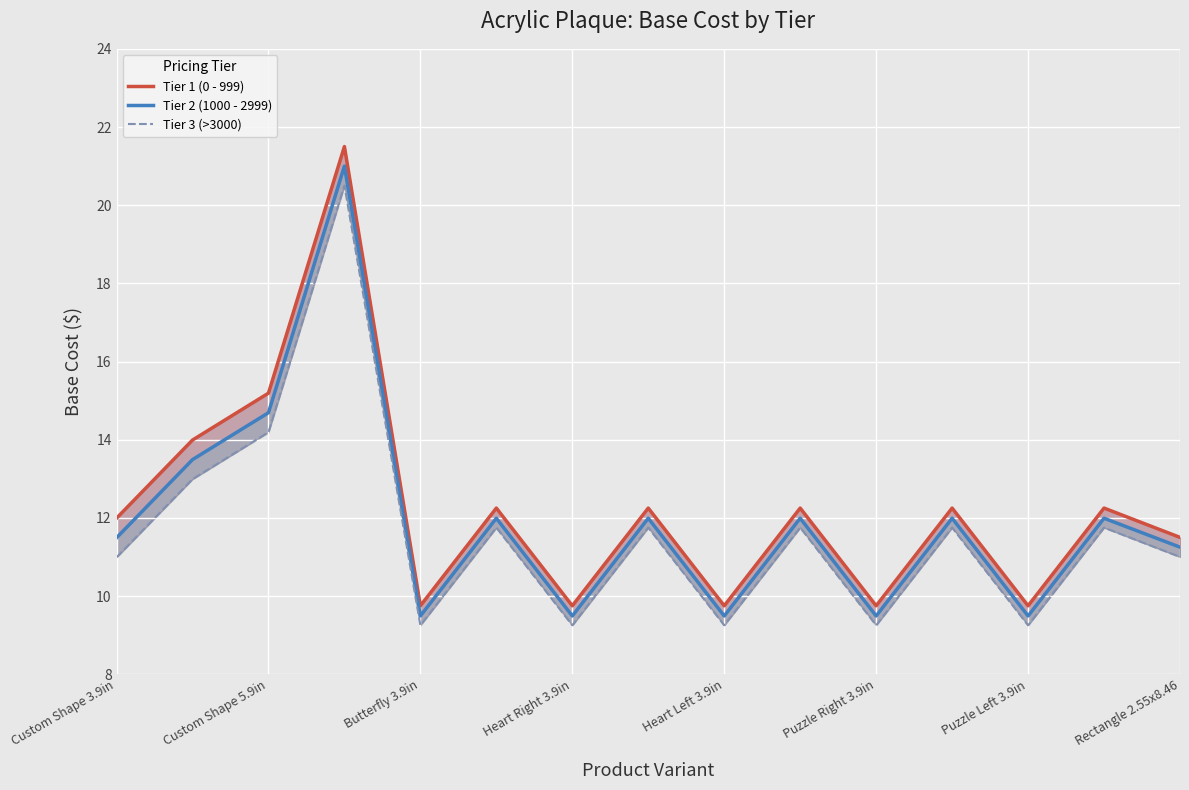

Which series has the largest total across all categories?

Tier 1 (0 - 999)